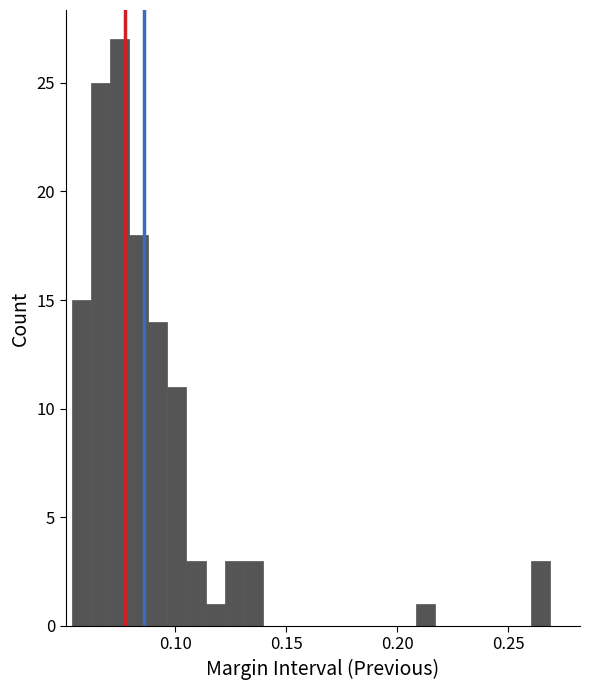

Read against the x-axis, roughly where is the centre of the tallest bar?

0.075